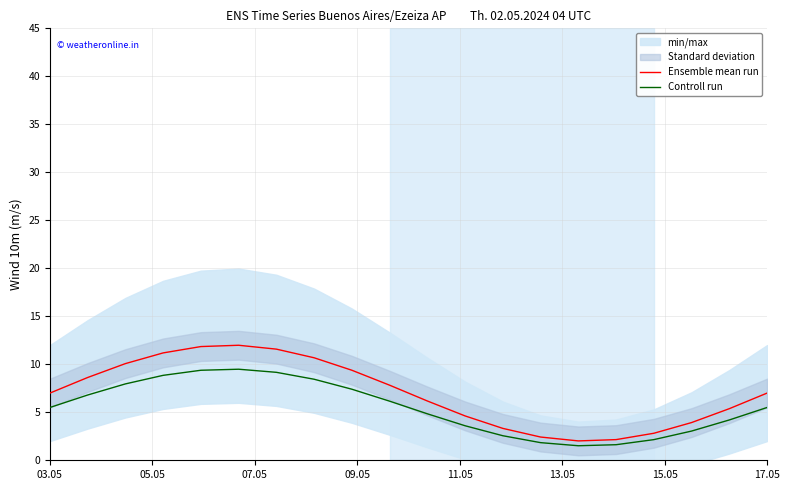

What is the lowest value of the Ensemble mean run series?

2.0